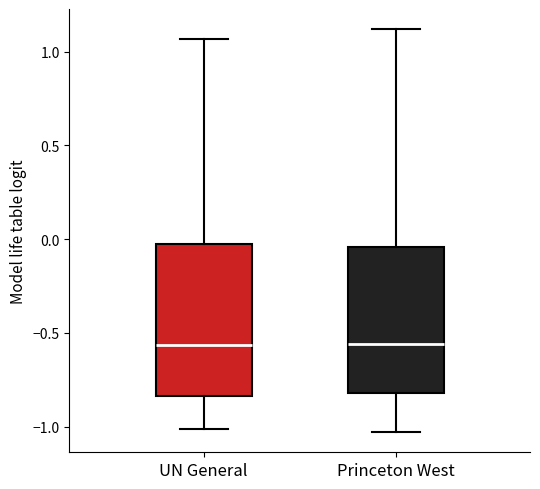

Reading left to right, transcribe this box plot: for each box, give where its median line is, the range the box spans, and where its two whiskers end, as read against the y-axis. The values are not printed on the chart, so give them approximately, as read against the axis.

UN General: median -0.55, box -0.85 to -0.05, whiskers -1.00 to 1.05
Princeton West: median -0.55, box -0.80 to -0.05, whiskers -1.05 to 1.10